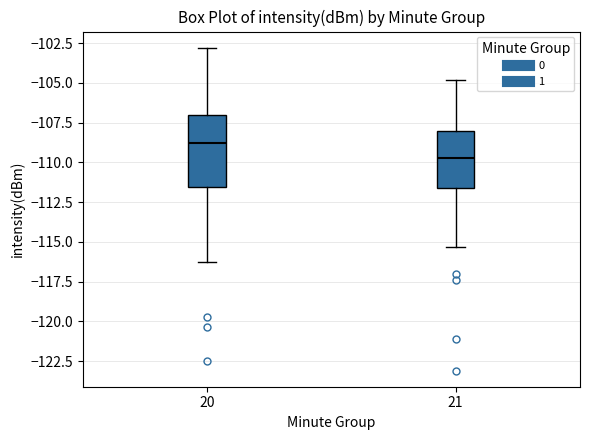

Reading left to right, transcribe this box plot: for each box, give where its median line is, the range the box spans, and where its two whiskers end, as read against the y-axis. The values are not printed on the chart, so give them approximately, as read against the axis.

20: median -109.0, box -111.5 to -107.0, whiskers -116.5 to -103.0
21: median -109.5, box -111.5 to -108.0, whiskers -115.5 to -105.0